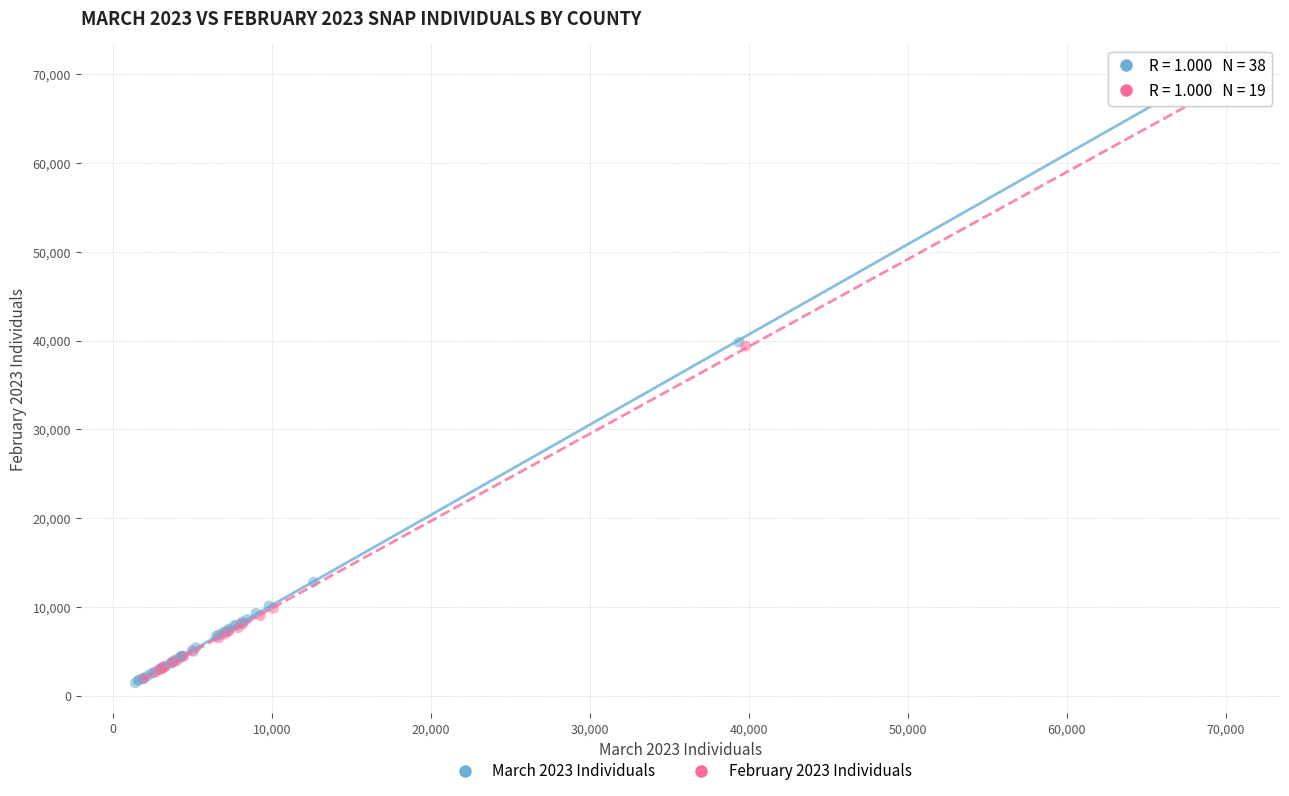

What are all the series names shown in the legend?

March 2023 Individuals, February 2023 Individuals